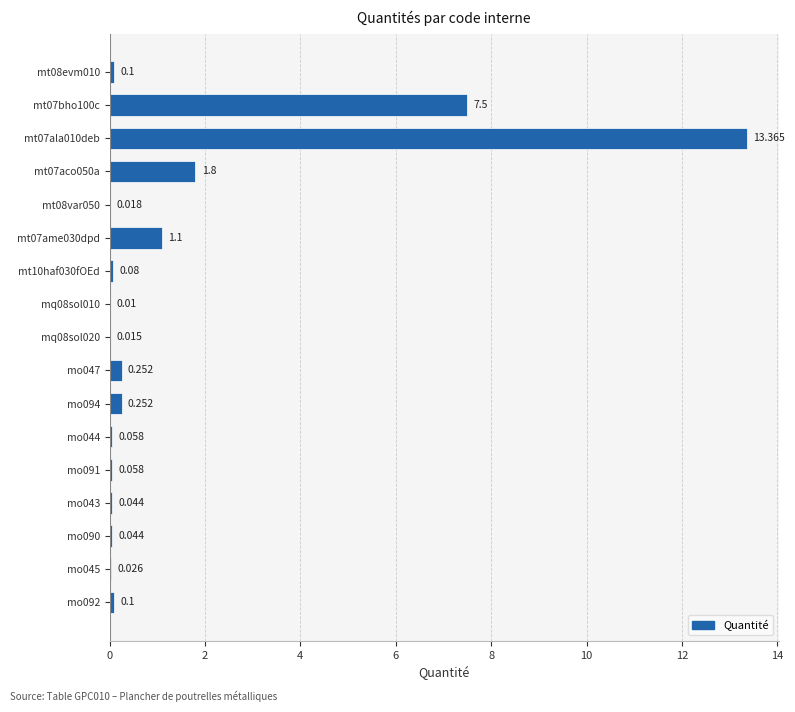

What is the difference between the maximum and minimum values?

13.4